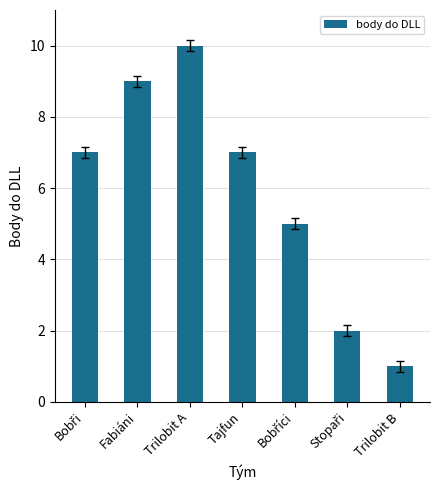

What position from the right is Tajfun?

4